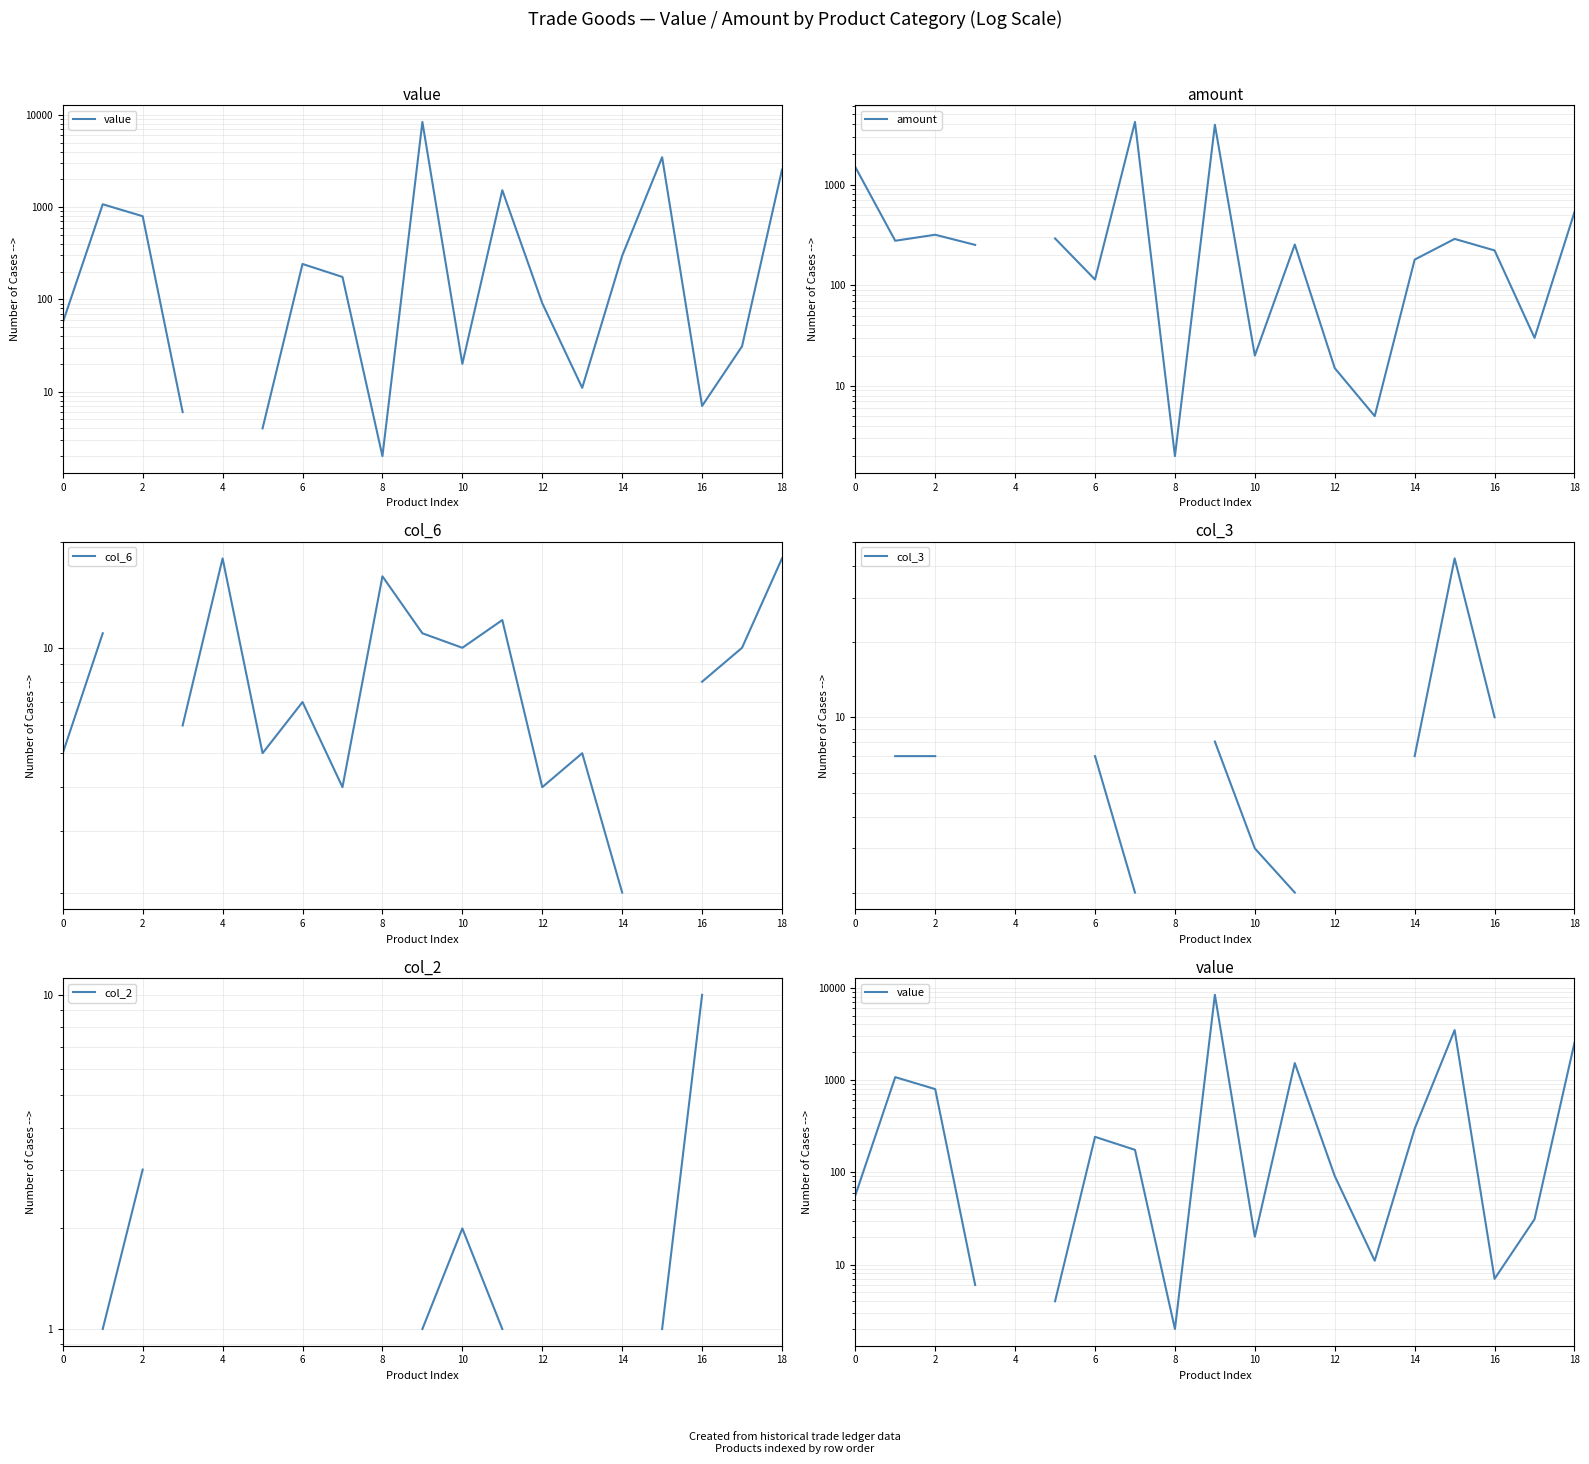

How many categories are shown in the chart?

19